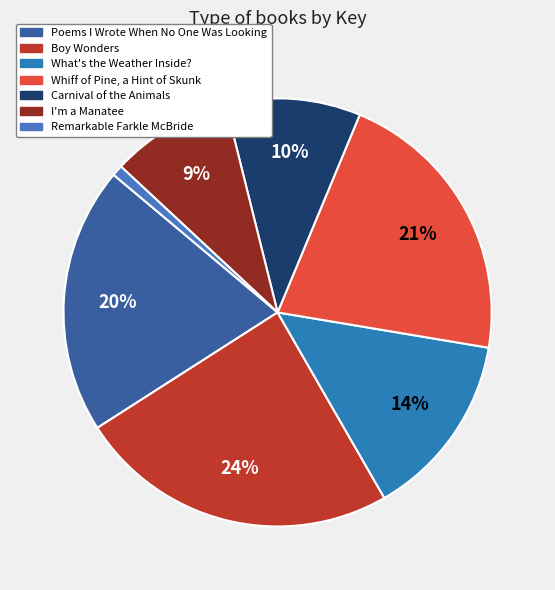

How much of the chart is everything except Poems I Wrote When No One Was Looking?

79.8%